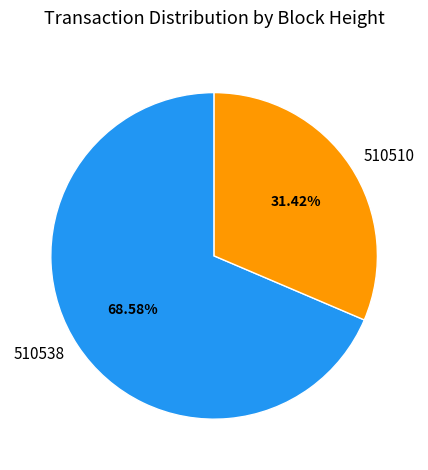

True or false: 510538 accounts for 54% of the total.

False